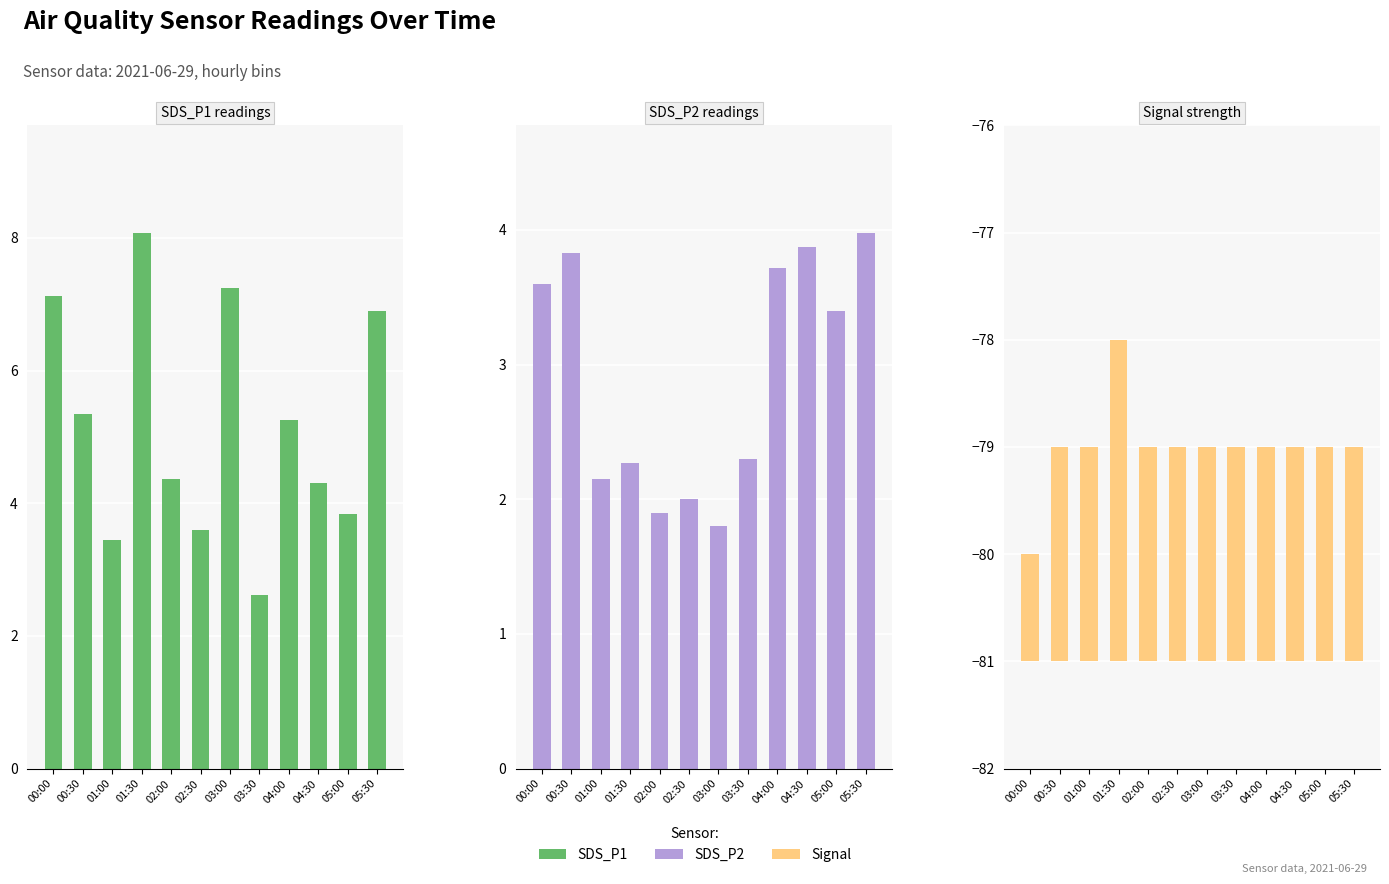

List the labels in order of Signal value, smallest first.

00:00, 00:30, 01:00, 02:00, 02:30, 03:00, 03:30, 04:00, 04:30, 05:00, 05:30, 01:30